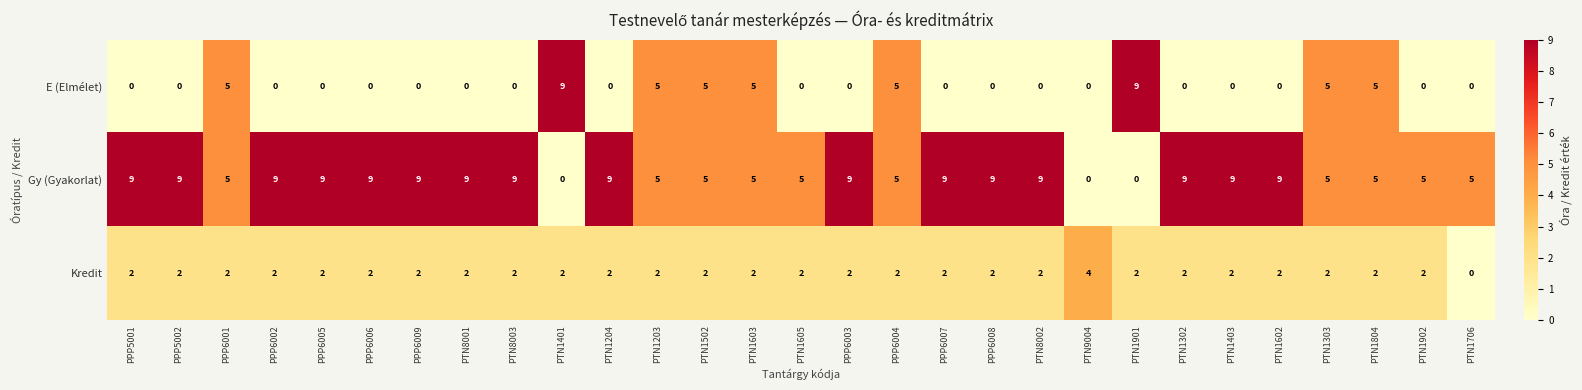

How many Gy (Gyakorlat) values are between 5 and 9?

26